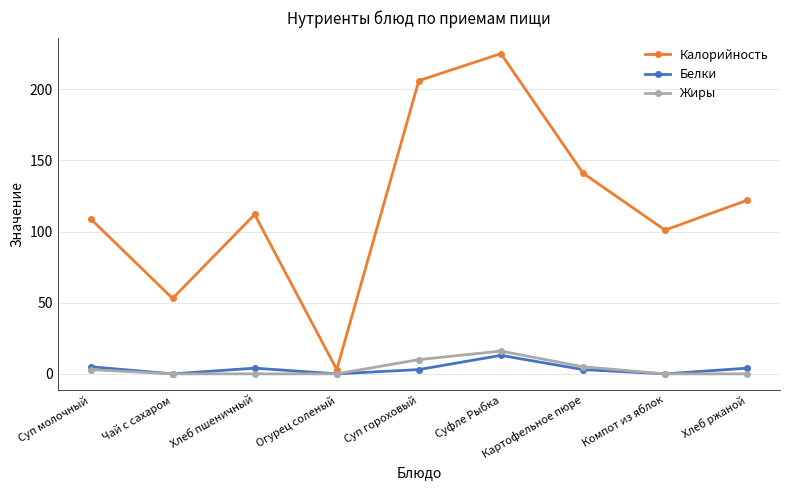

At how many categories does at least one series exceed 103?

6